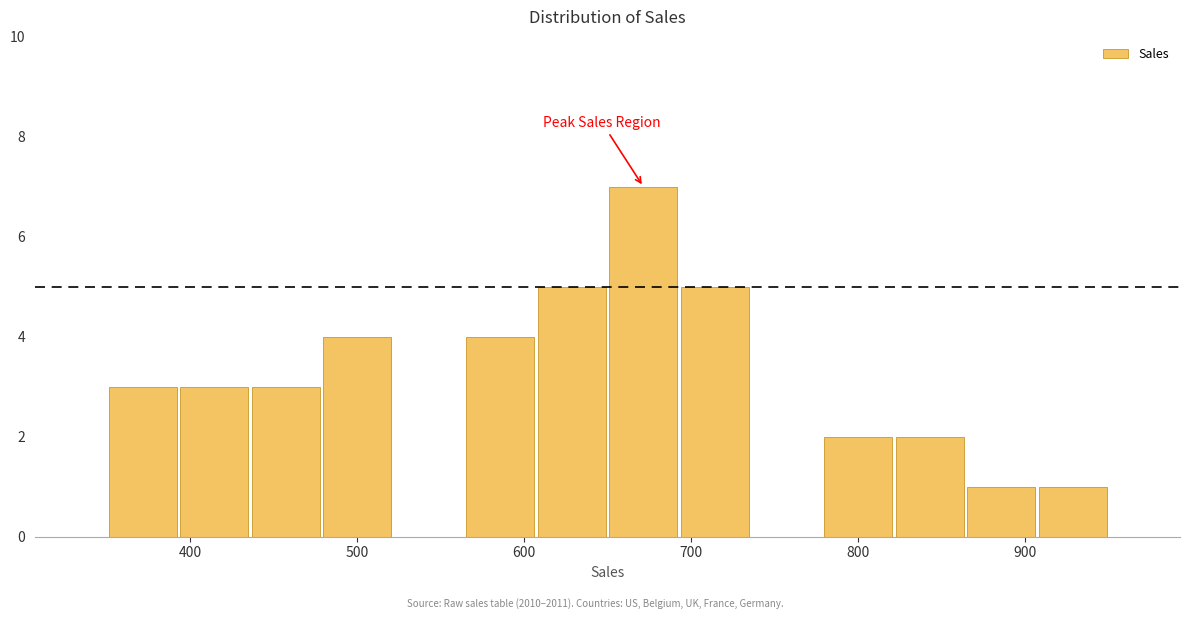

Reading left to right, transcribe this chart: for each bar, give the range it covers on the x-axis and its height. Neither the bar edges nor the heights are printed on the chart, so give them approximately, as read against the axes.

350 to 390: 3
390 to 440: 3
440 to 480: 3
480 to 520: 4
520 to 560: 0
560 to 610: 4
610 to 650: 5
650 to 690: 7
690 to 740: 5
740 to 780: 0
780 to 820: 2
820 to 860: 2
860 to 910: 1
910 to 950: 1